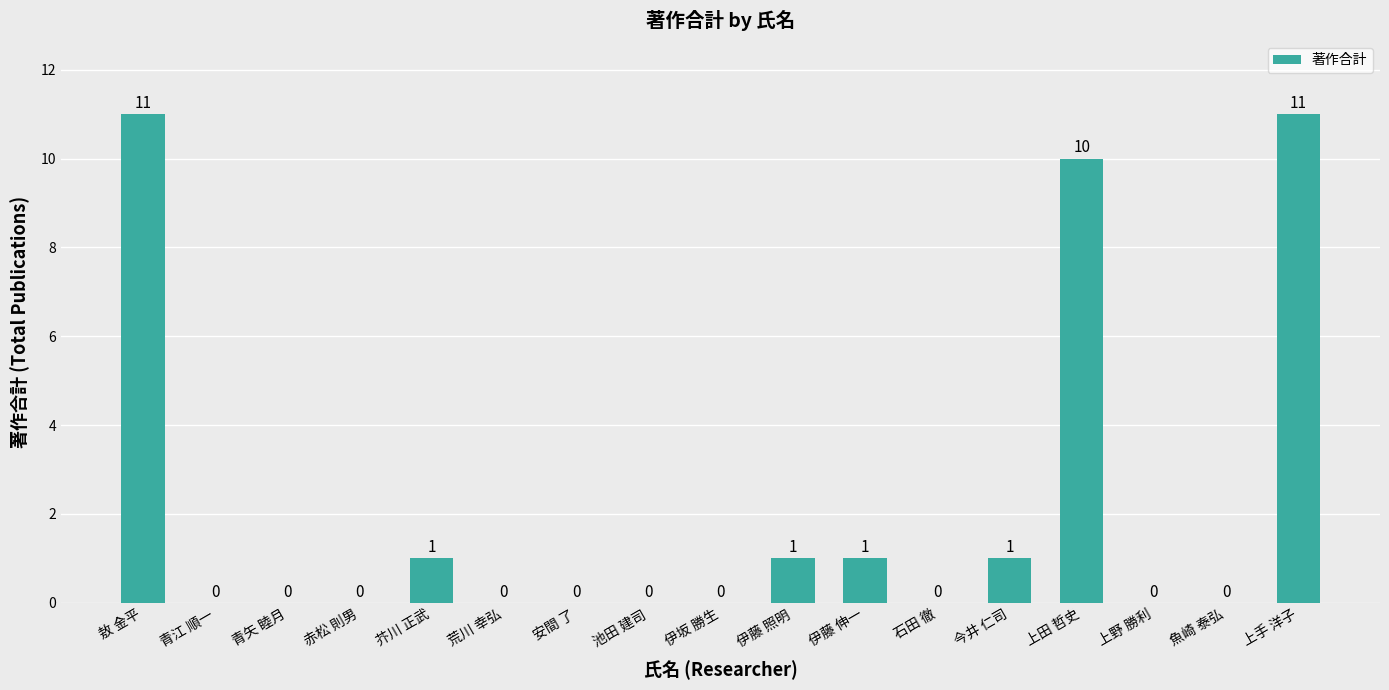

Does the chart contain stacked bars?

No